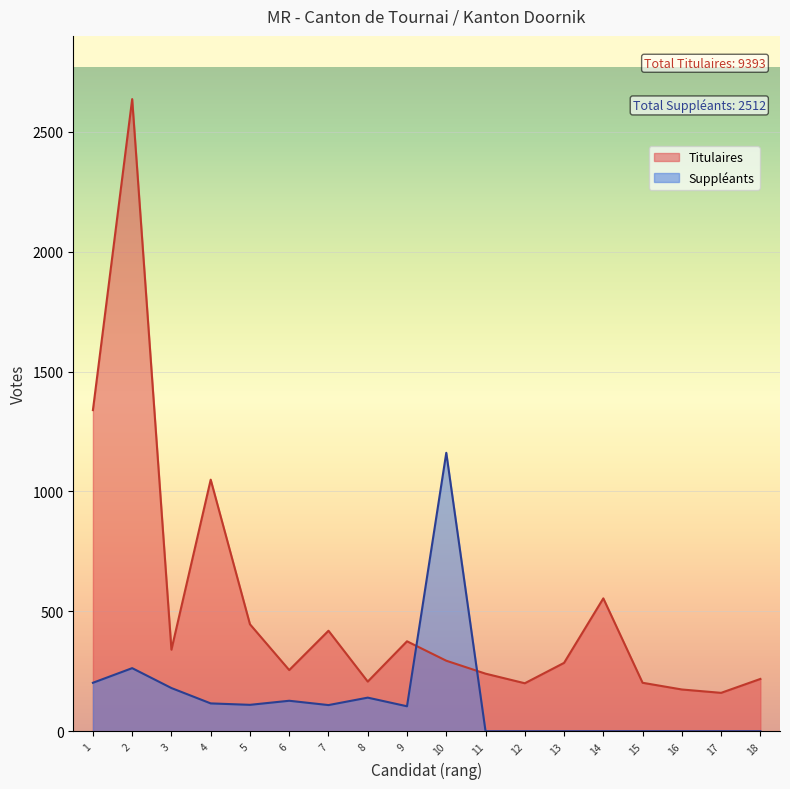

At which category does the chart reach its minimum across all series?

17